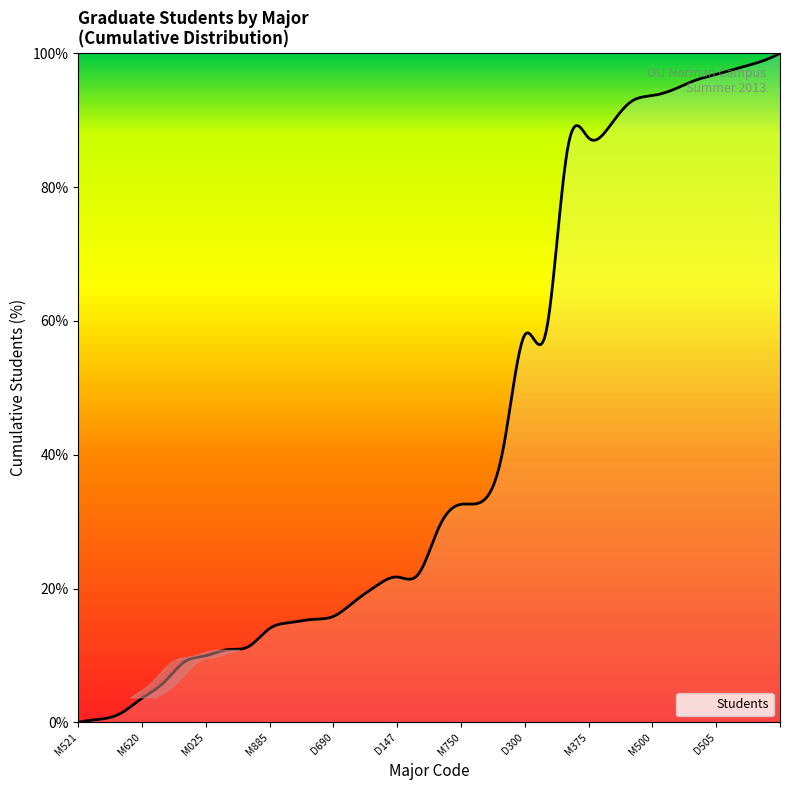

What is the greatest value displayed?

100.0